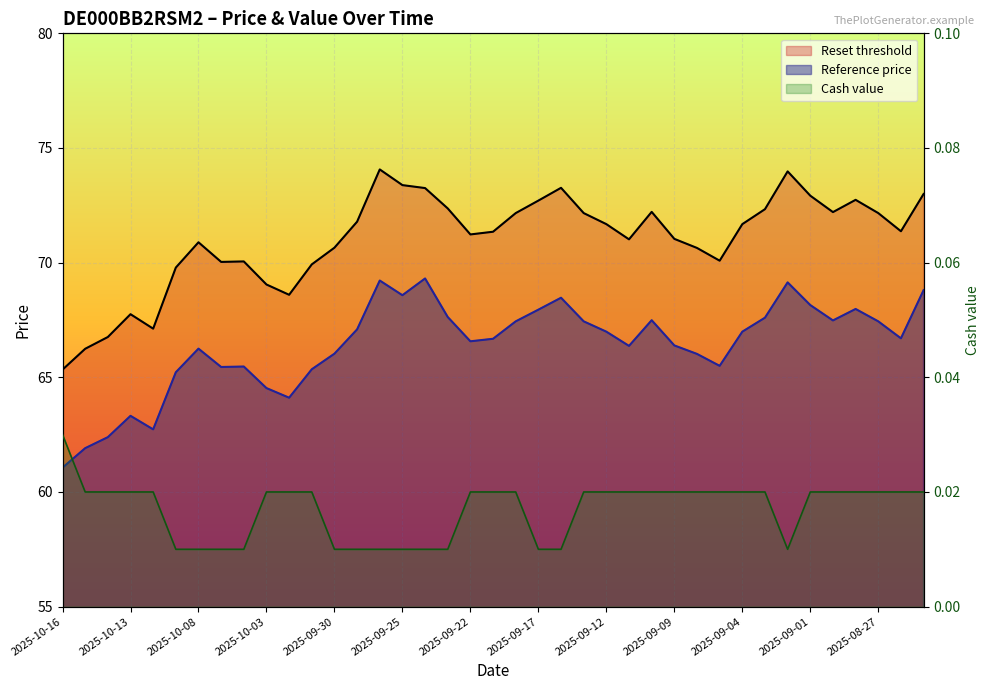

In Reference price, how many points are lower than both neighbors (excluding endpoints)?

9